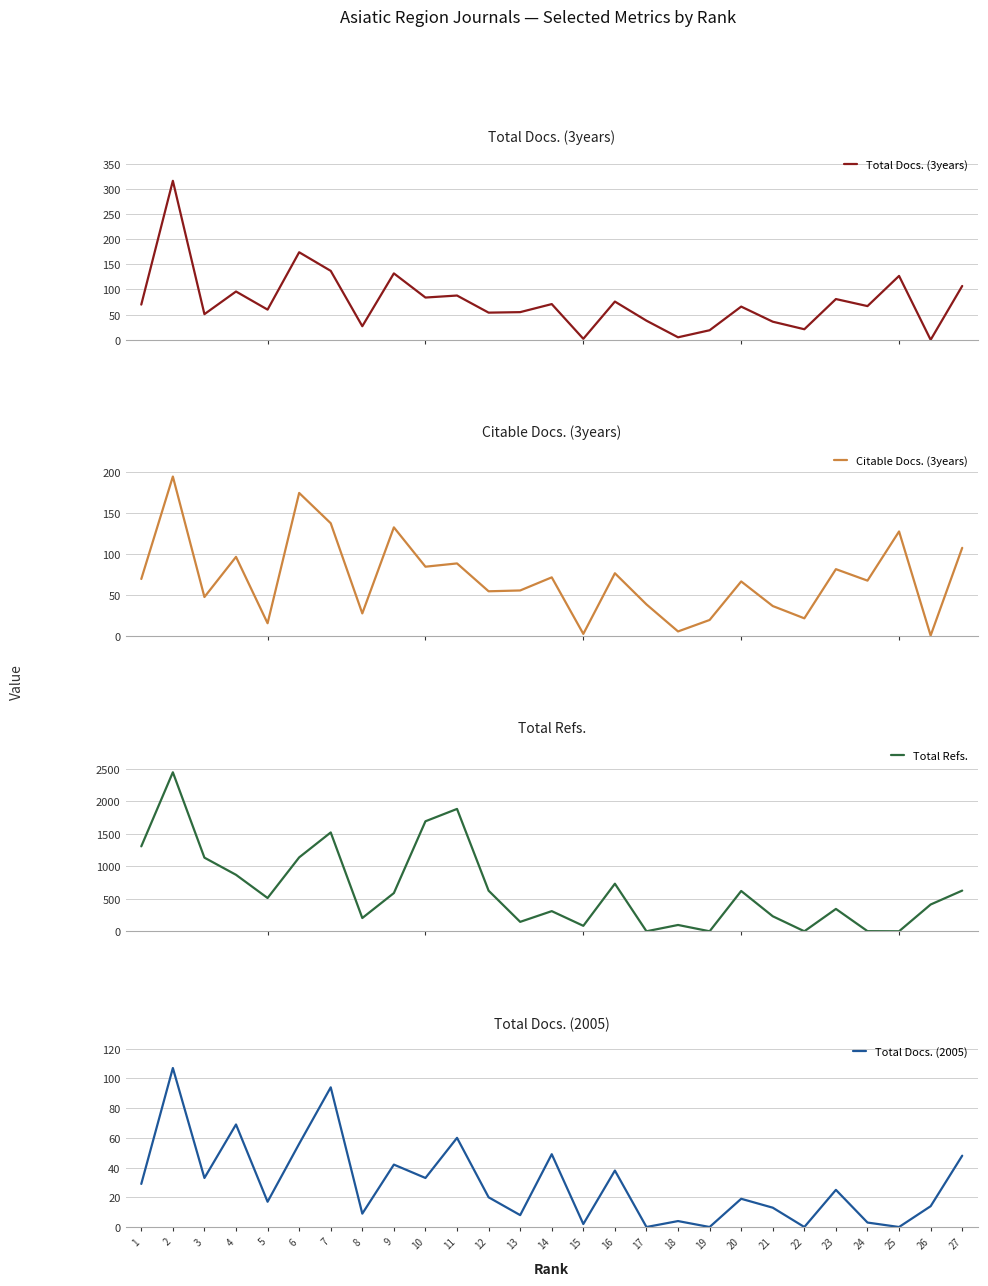

What is the sum of the Total Refs. values at 14 and 21?

541